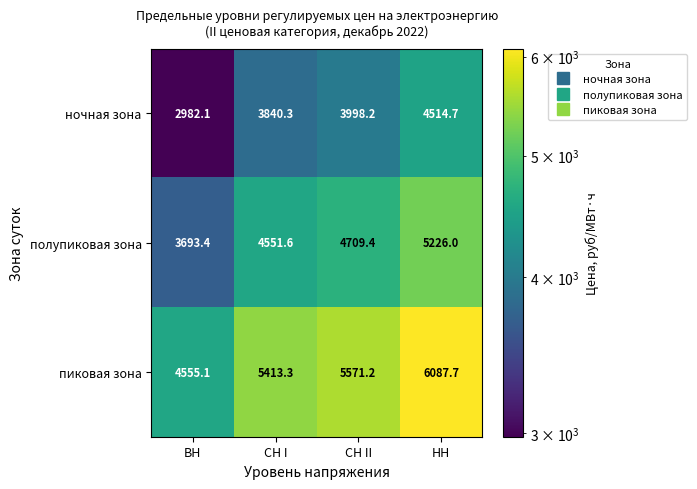

At which label does пиковая зона reach its minimum?

ВН